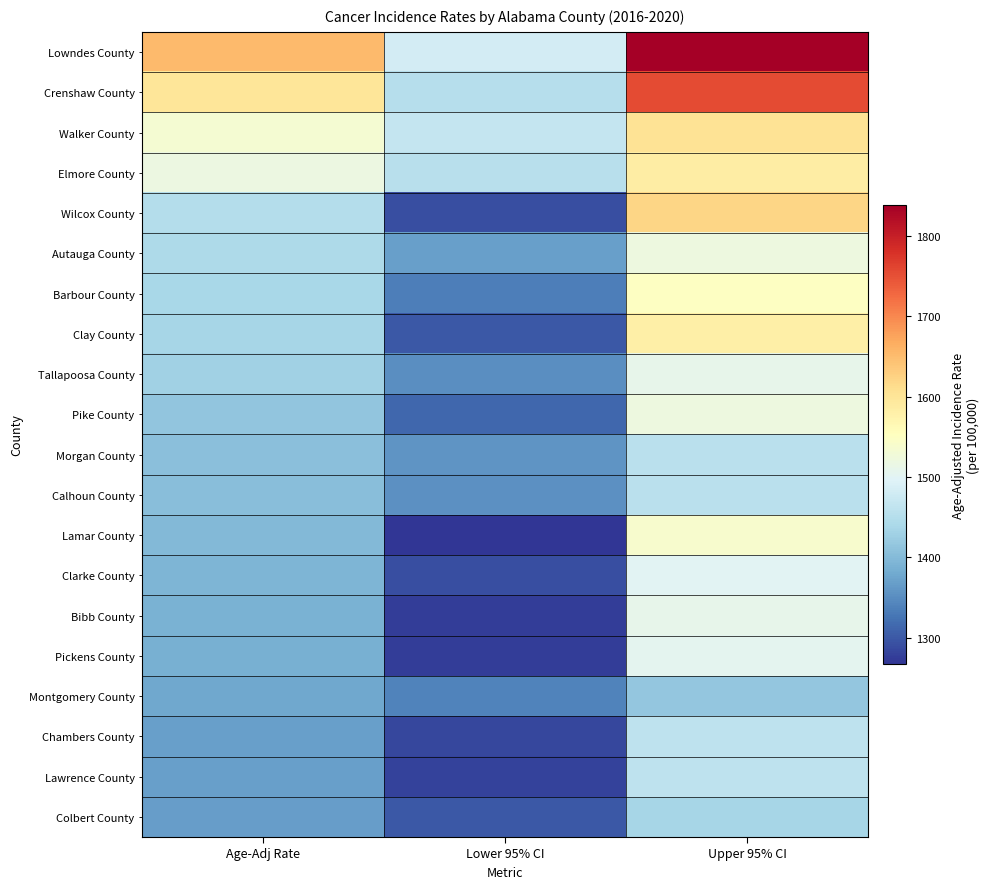

Which has a higher value, Upper 95% CI or Age-Adj Rate?

Upper 95% CI